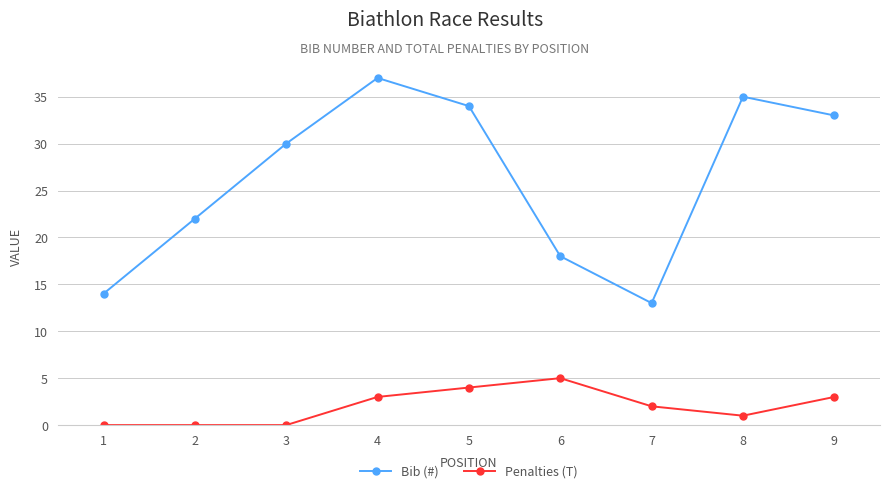

True or false: Bib (#) and Penalties (T) cross at least once.

False